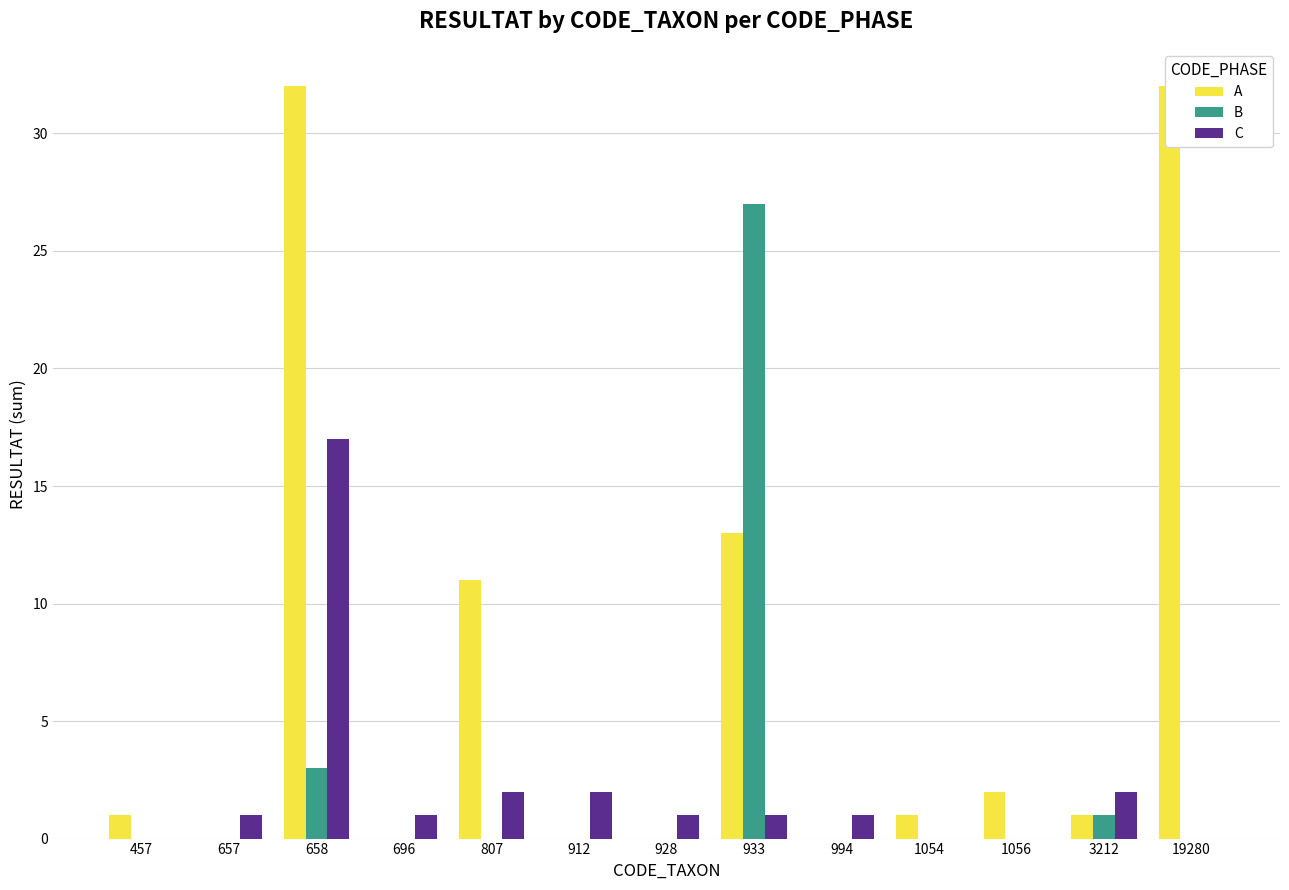

At which label does A reach its minimum?

657